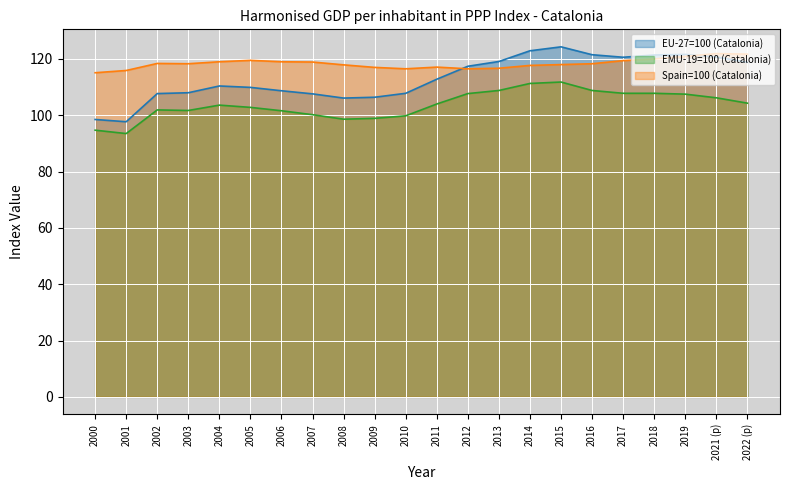

How many data points in EMU-19=100 (Catalonia) are less than 104?

11